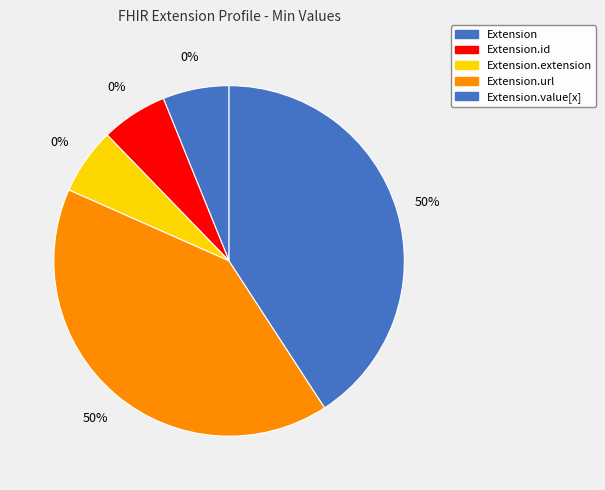

True or false: Extension.url accounts for 35% of the total.

False